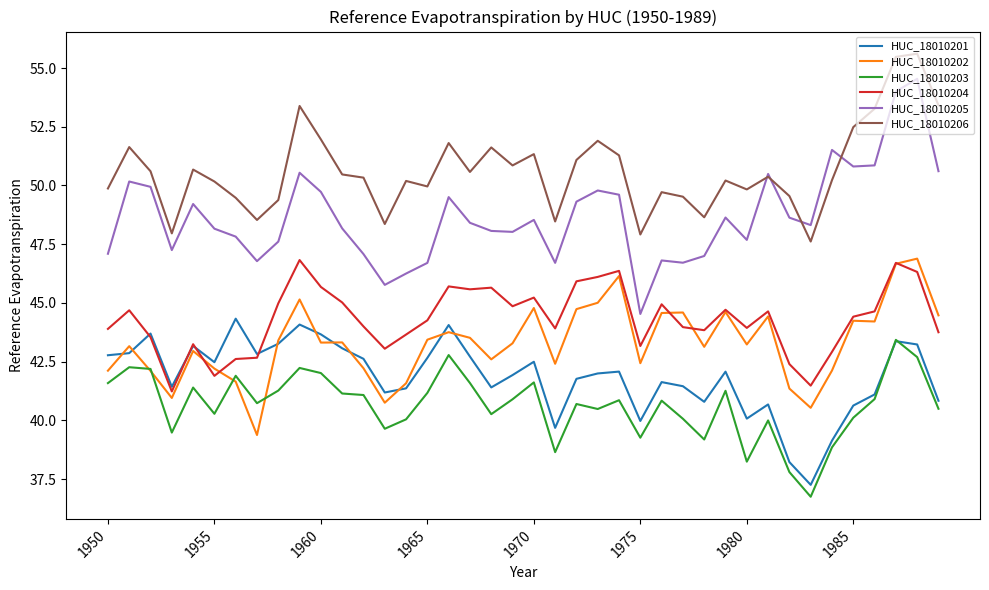

In HUC_18010201, how many points are lower than both neighbors (excluding endpoints)?

10